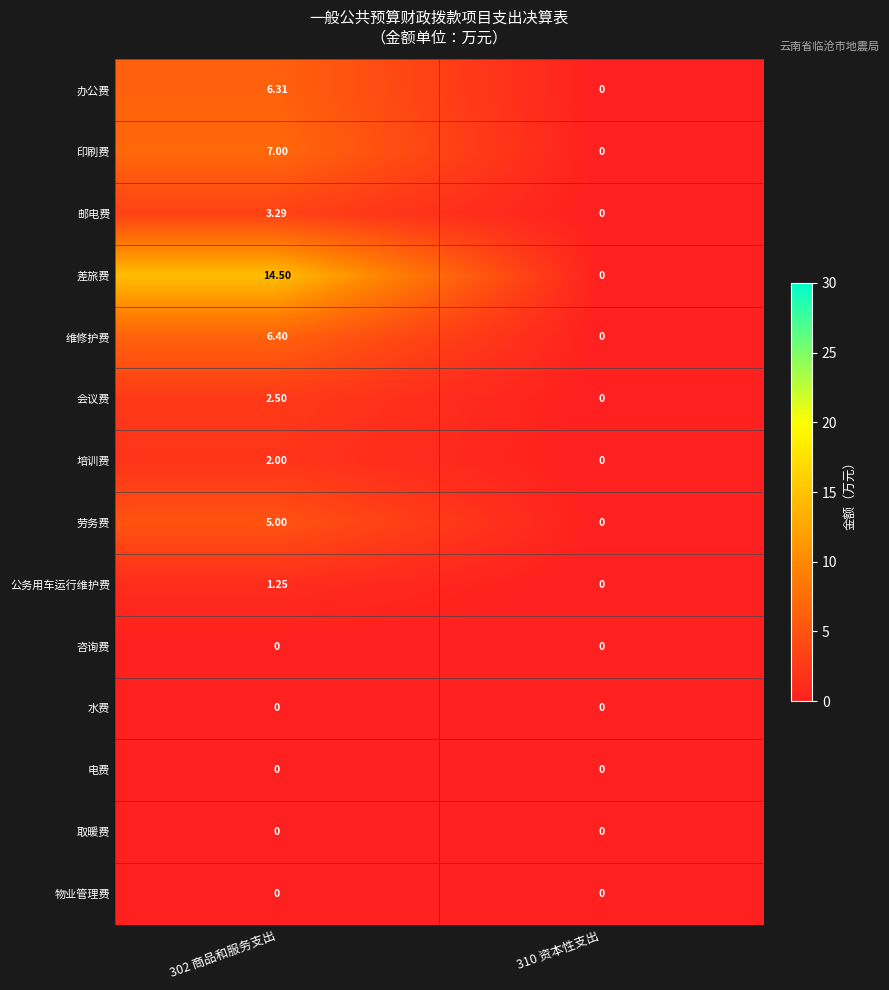

Between 302 商品和服务支出 and 310 资本性支出, which series saw the biggest shift?

差旅费